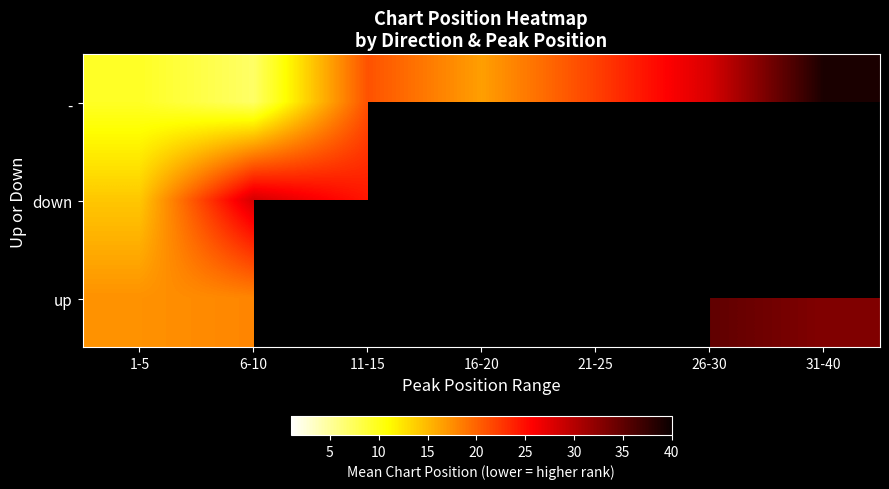

Rank the series at 1-5 from highest to lowest value.

up, down, -